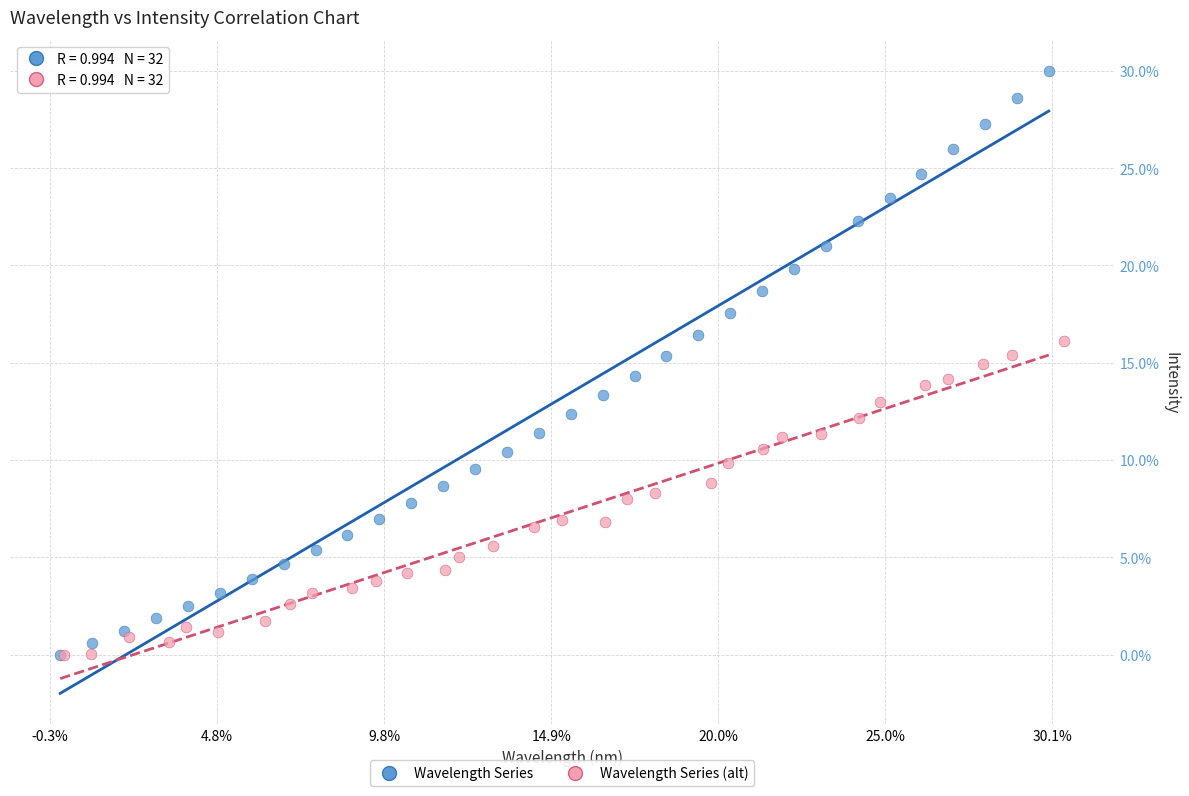

Which series has the widest spread of Y values?

Wavelength Series